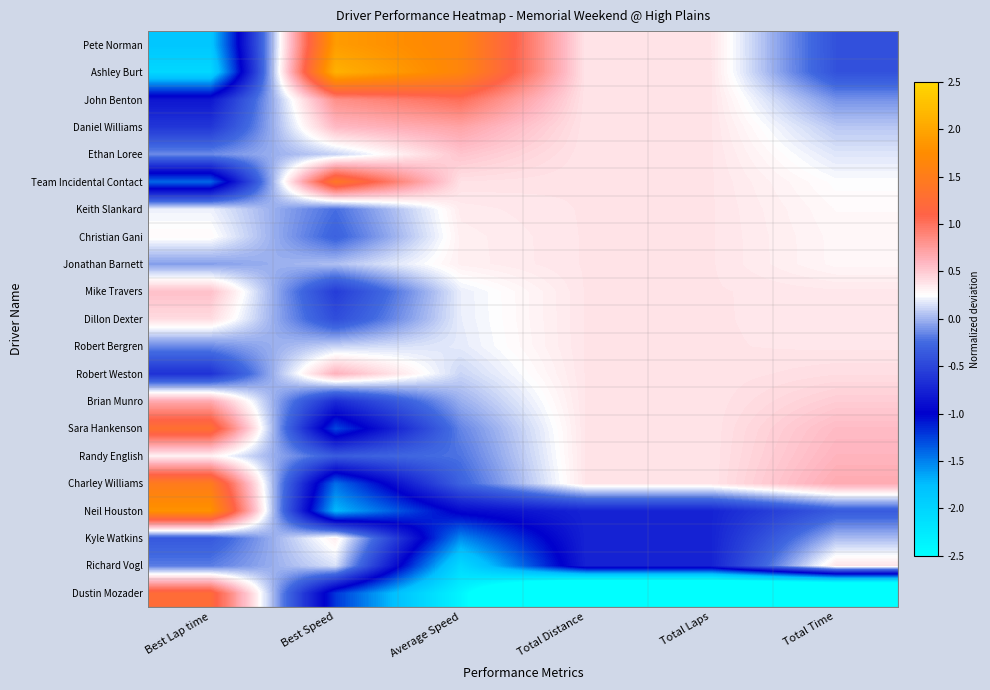

How many distinct data groups are displayed?

21